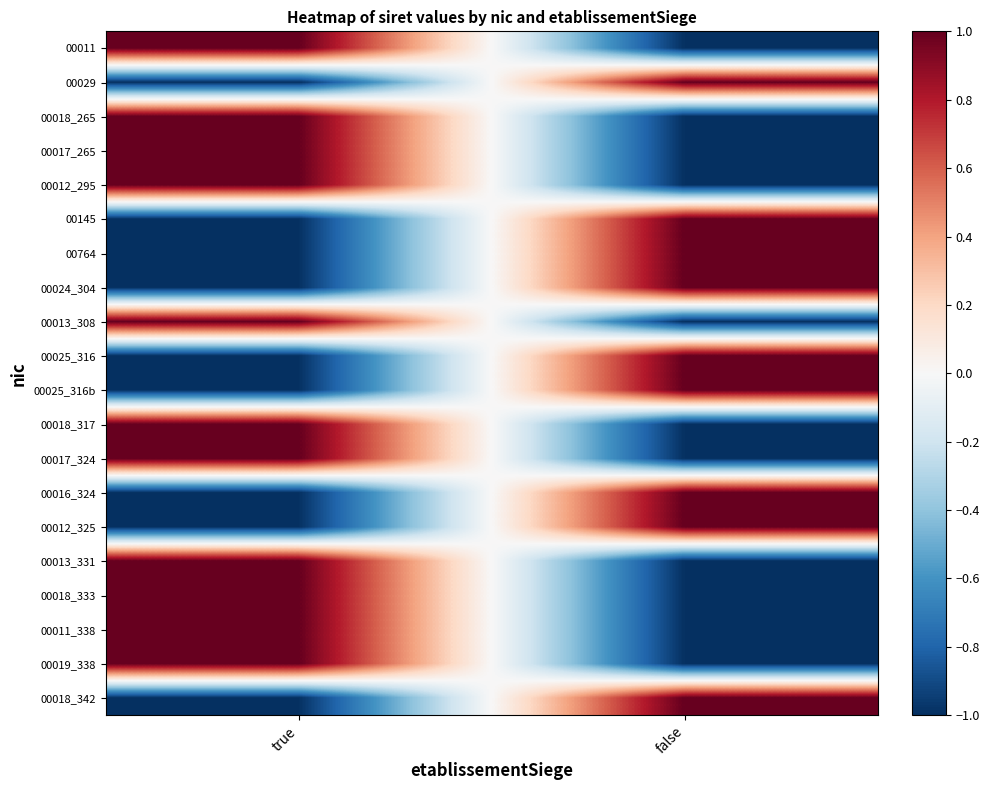

Rank the series at true from lowest to highest value.

00029, 00145, 00764, 00024_304, 00025_316, 00025_316b, 00016_324, 00012_325, 00018_342, 00011, 00018_265, 00017_265, 00012_295, 00013_308, 00018_317, 00017_324, 00013_331, 00018_333, 00011_338, 00019_338